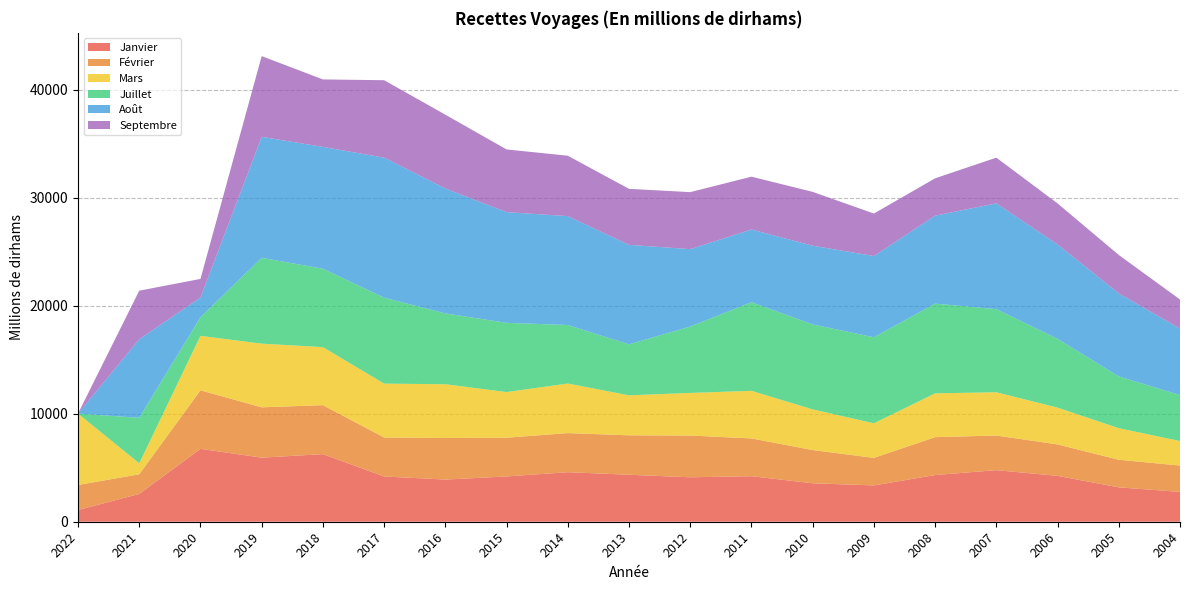

Reading left to right, what are all the values shown in this chart?

Janvier: 2022=1085.0	2021=2573.0	2020=6746.2	2019=5933.4	2018=6256.4	2017=4190.0	2016=3902.0	2015=4192.0	2014=4585.6	2013=4348.0	2012=4115.0	2011=4213.0	2010=3559.9	2009=3361.3	2008=4323.0	2007=4774.8	2006=4246.9	2005=3182.3	2004=2763.8
Février: 2022=2318.0	2021=1820.7	2020=5420.1	2019=4656.9	2018=4535.4	2017=3609.0	2016=3849.0	2015=3586.0	2014=3619.5	2013=3653.0	2012=3865.0	2011=3499.0	2010=3076.3	2009=2551.5	2008=3507.3	2007=3205.2	2006=2910.1	2005=2556.8	2004=2436.1
Mars: 2022=6609.0	2021=1011.4	2020=5043.5	2019=5893.3	2018=5372.6	2017=4985.0	2016=4978.0	2015=4226.0	2014=4589.8	2013=3701.0	2012=3943.0	2011=4406.0	2010=3764.9	2009=3197.7	2008=4053.2	2007=4005.2	2006=3404.8	2005=2919.8	2004=2269.7
Juillet: 2022=0.0	2021=4217.0	2020=1727.6	2019=7947.3	2018=7256.6	2017=7961.0	2016=6555.0	2015=6409.0	2014=5416.4	2013=4719.0	2012=6144.0	2011=8201.0	2010=7864.2	2009=7967.2	2008=8307.1	2007=7694.9	2006=6371.6	2005=4794.6	2004=4257.3
Août: 2022=0.0	2021=7270.3	2020=1812.7	2019=11201.3	2018=11278.8	2017=12959.0	2016=11562.0	2015=10247.0	2014=10079.8	2013=9209.0	2012=7169.0	2011=6734.0	2010=7287.7	2009=7519.4	2008=8141.4	2007=9798.9	2006=8735.7	2005=7685.1	2004=6149.7
Septembre: 2022=0.0	2021=4496.8	2020=1726.8	2019=7469.2	2018=6245.3	2017=7168.0	2016=6834.0	2015=5803.0	2014=5589.2	2013=5185.0	2012=5276.0	2011=4889.0	2010=4982.8	2009=3933.1	2008=3458.4	2007=4225.0	2006=3797.6	2005=3555.1	2004=2695.9